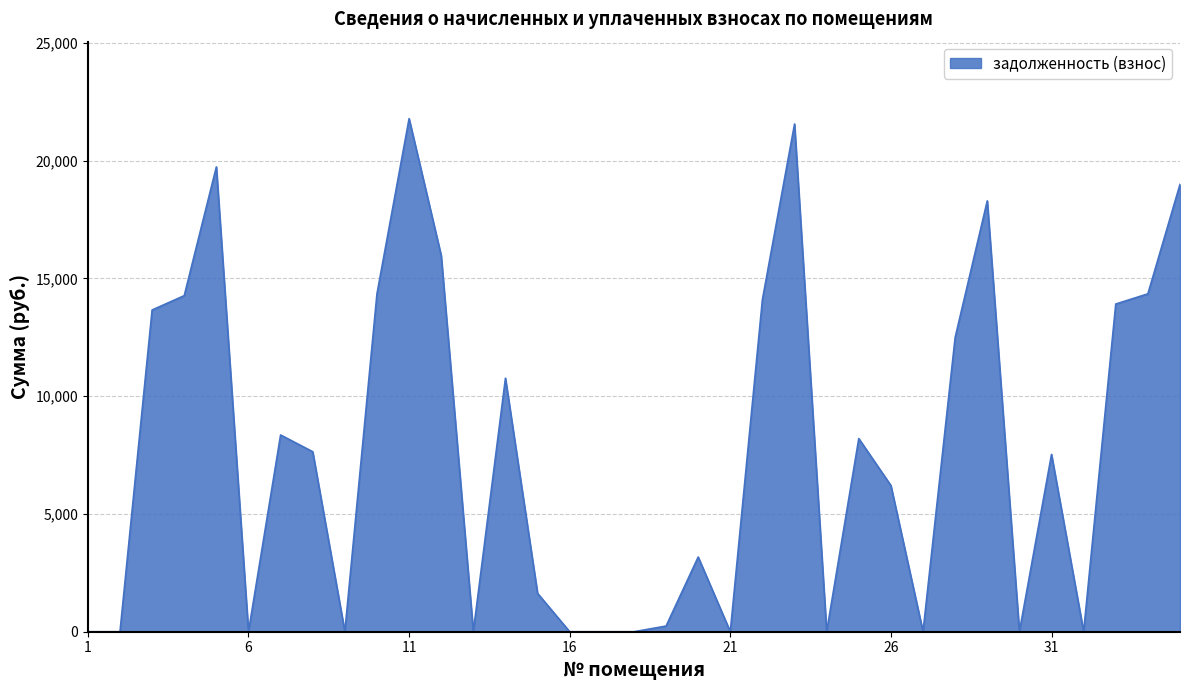

What is the greatest value displayed?

21788.7